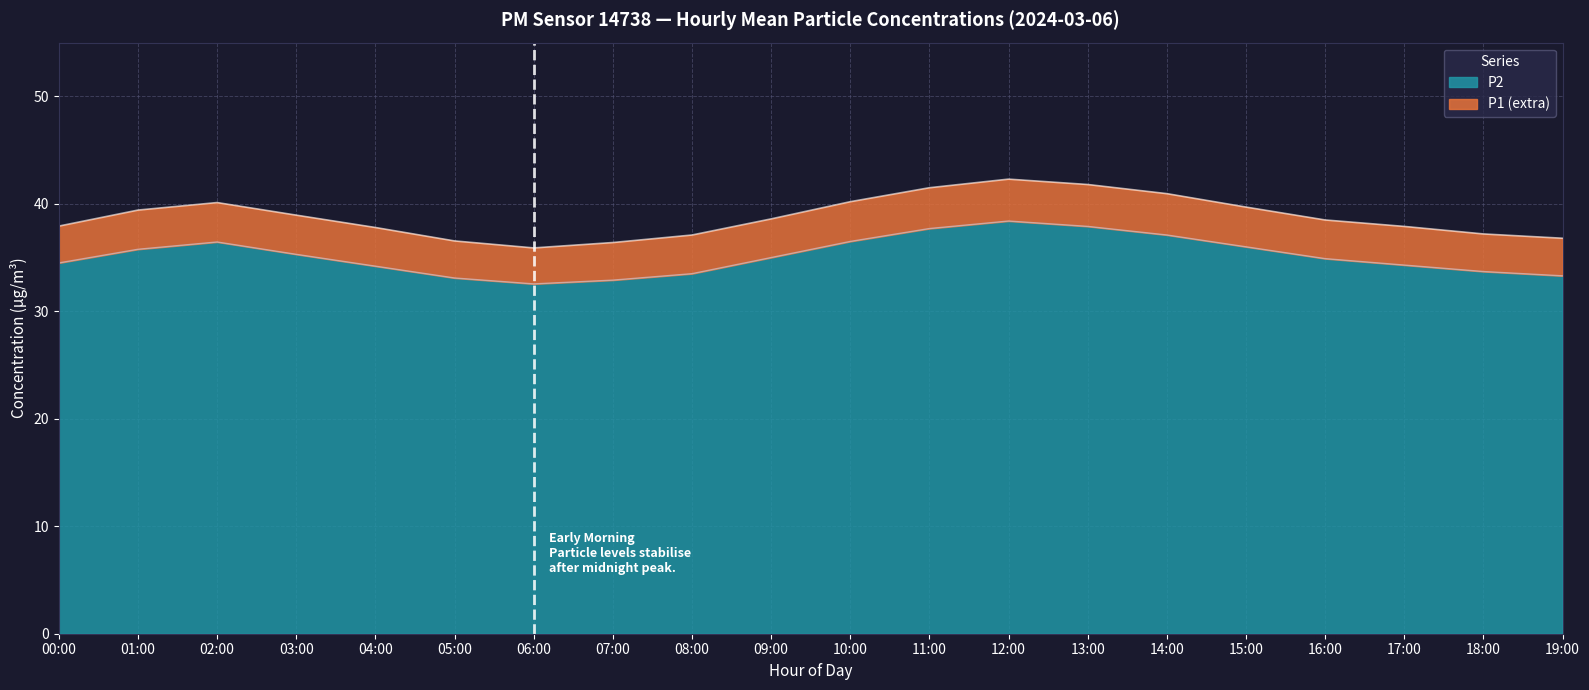

True or false: P2 has a value of 56.8 at 13:00.

False